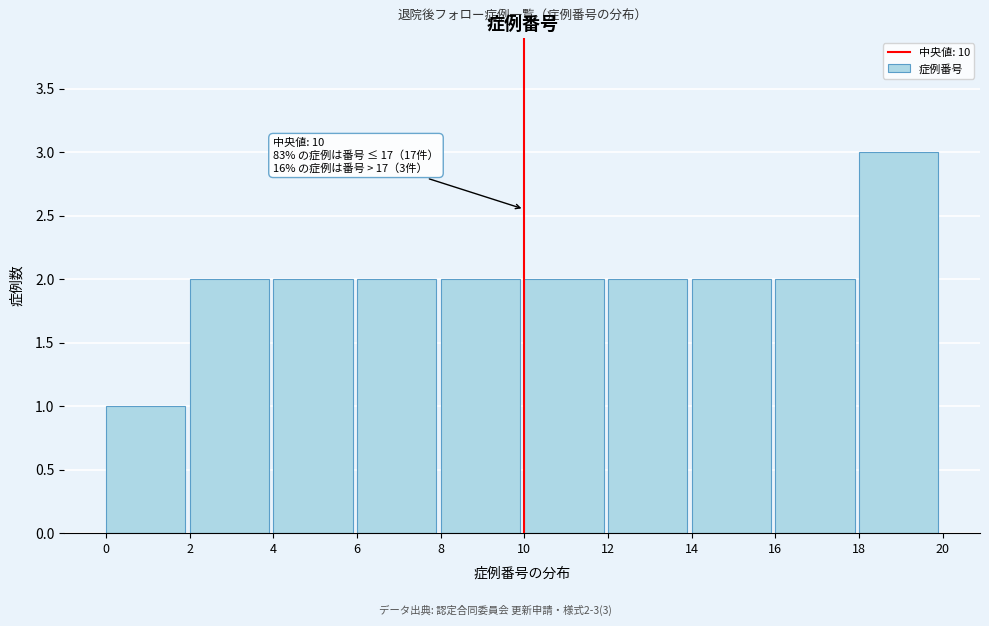

Which range on the x-axis has the tallest bar?

18 to 20